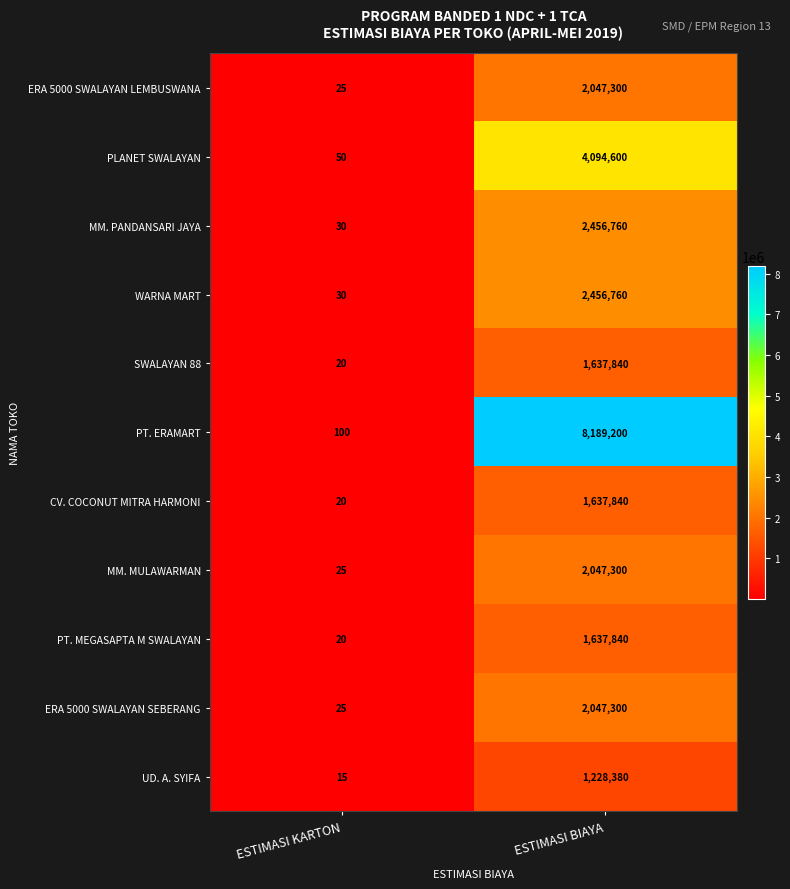

At which category is the sum across all series the highest?

ESTIMASI BIAYA